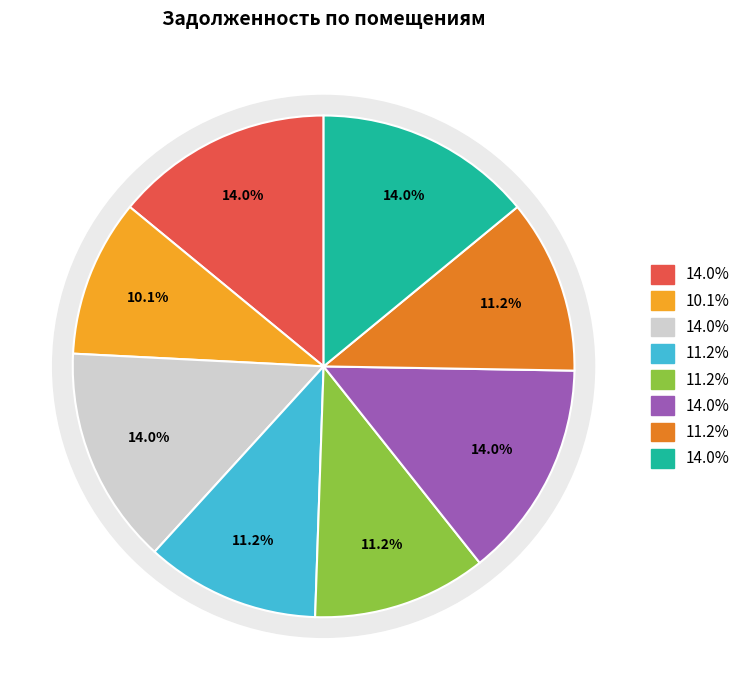

True or false: 6 accounts for 7% of the total.

False